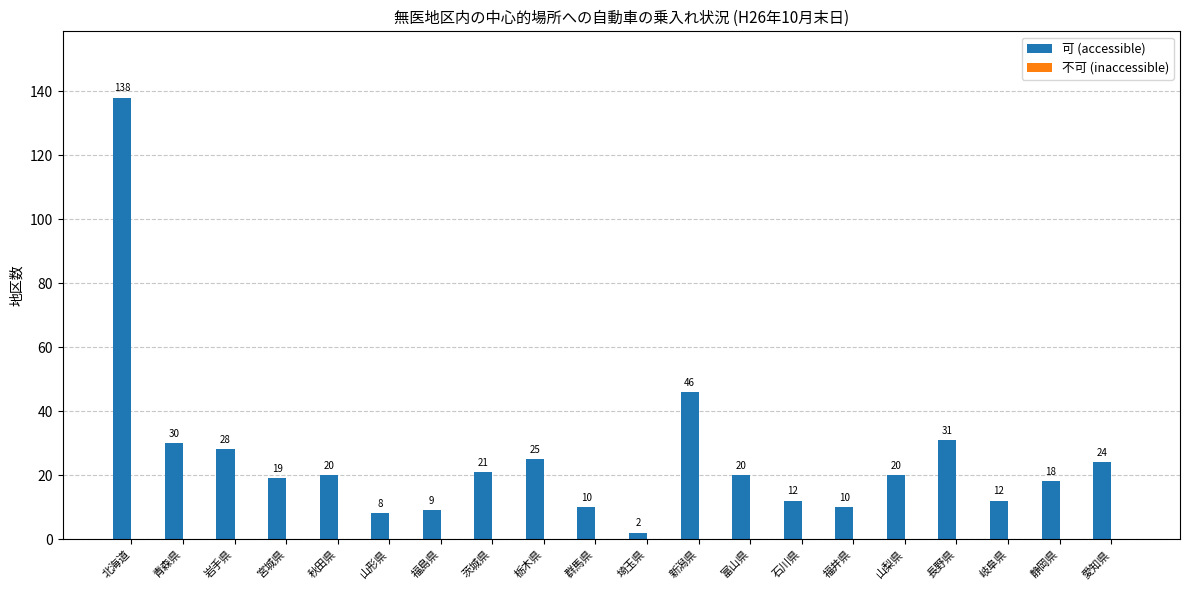

True or false: the data shows 3 at 岐阜県.

False